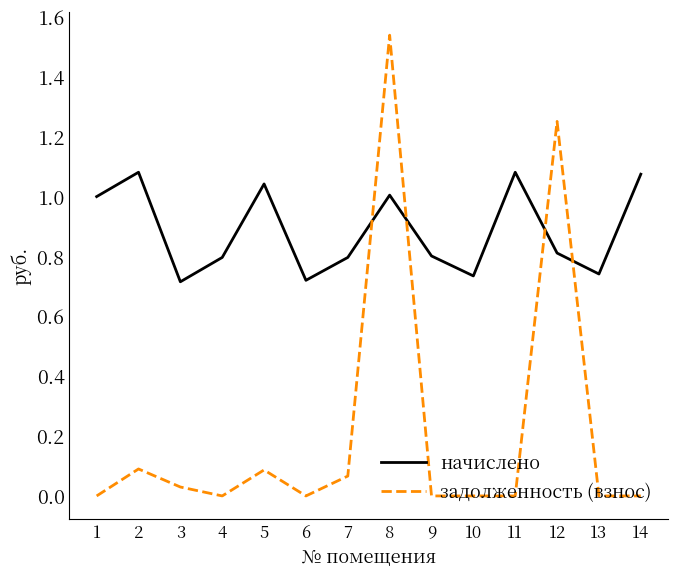

True or false: задолженность (взнос) has a value of 1.0 at 14.

False